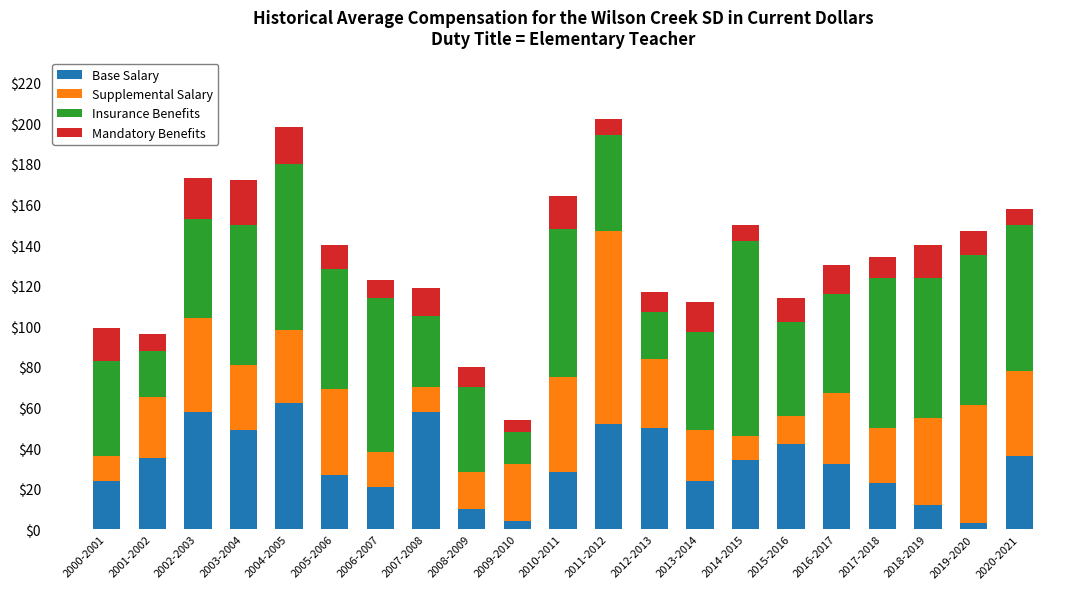

What is the sum of the Base Salary values at 2012-2013 and 2015-2016?

92